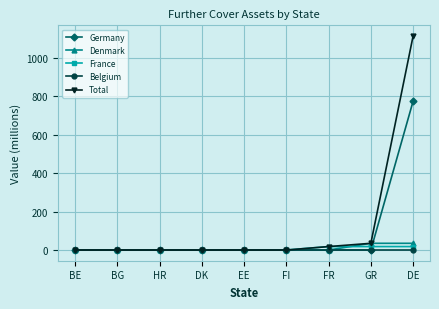

The value of Denmark at EE is 0.0. True or false?

True